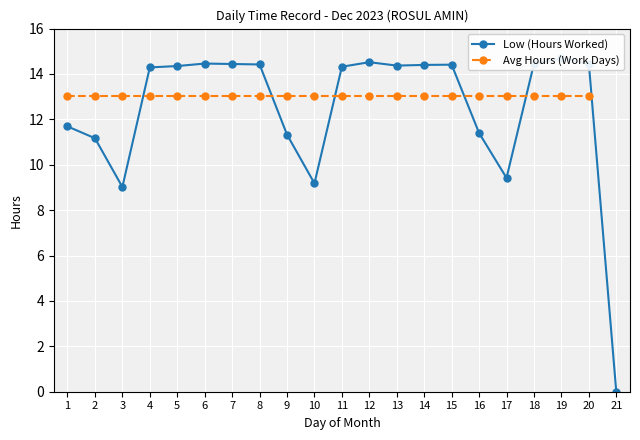

Count the number of data series in this chart.

2